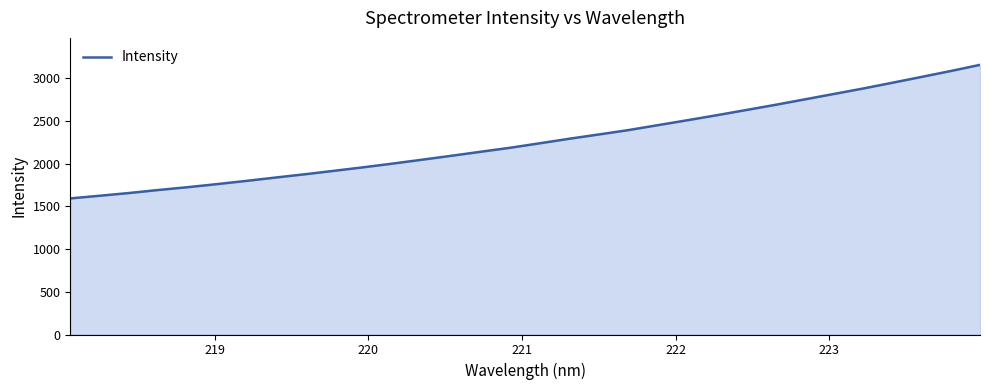

What is the maximum value shown in the chart?

3154.9